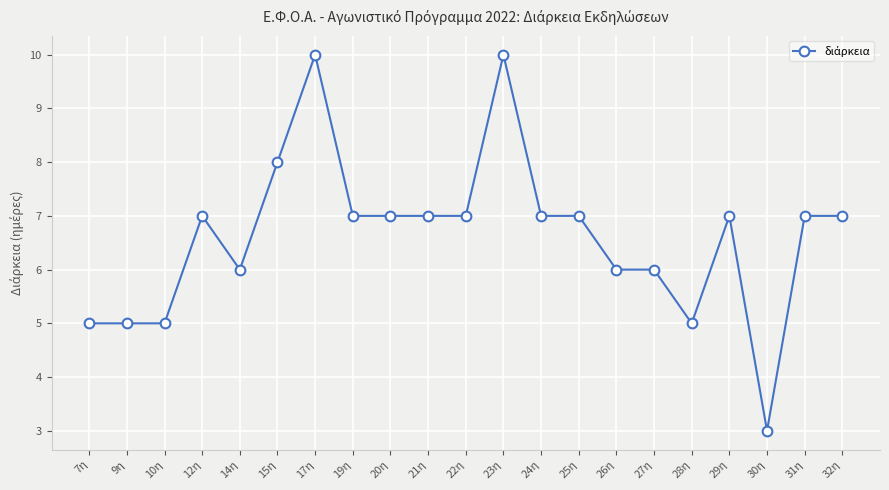

The chart shows a value of 11 at 25η. True or false?

False